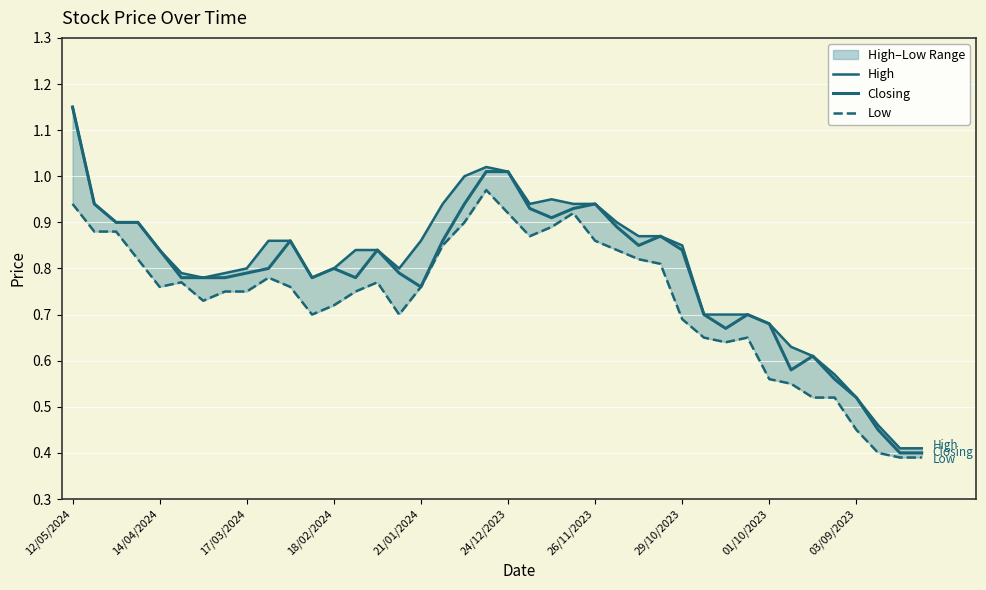

True or false: Low and High intersect in this chart.

False